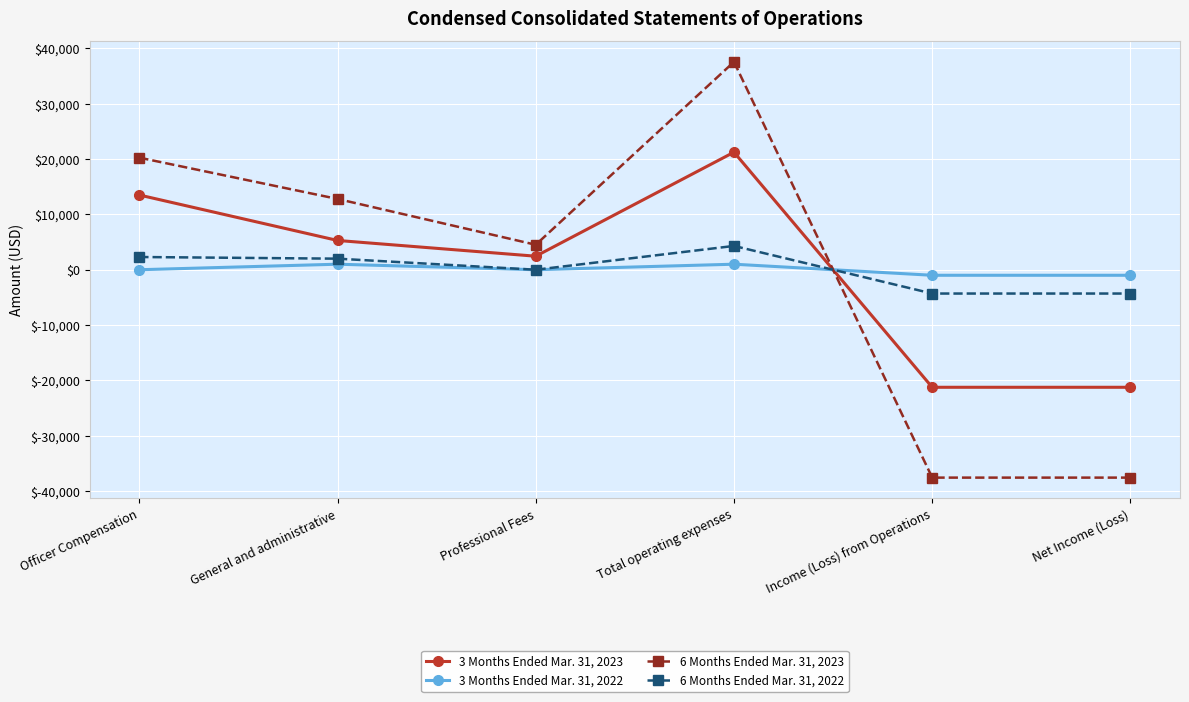

What position from the right is Total operating expenses?

3